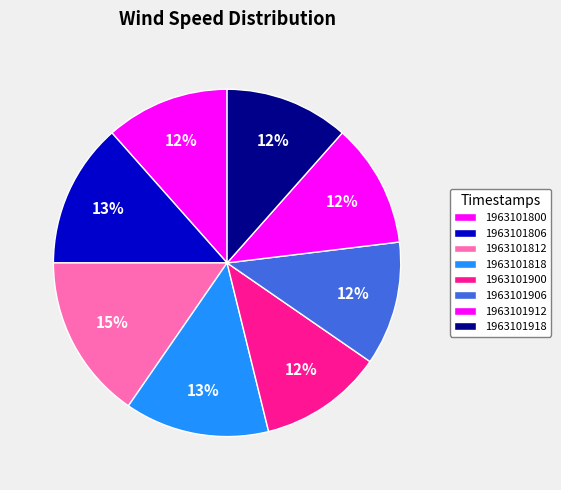

How many slices are in this pie chart?

8